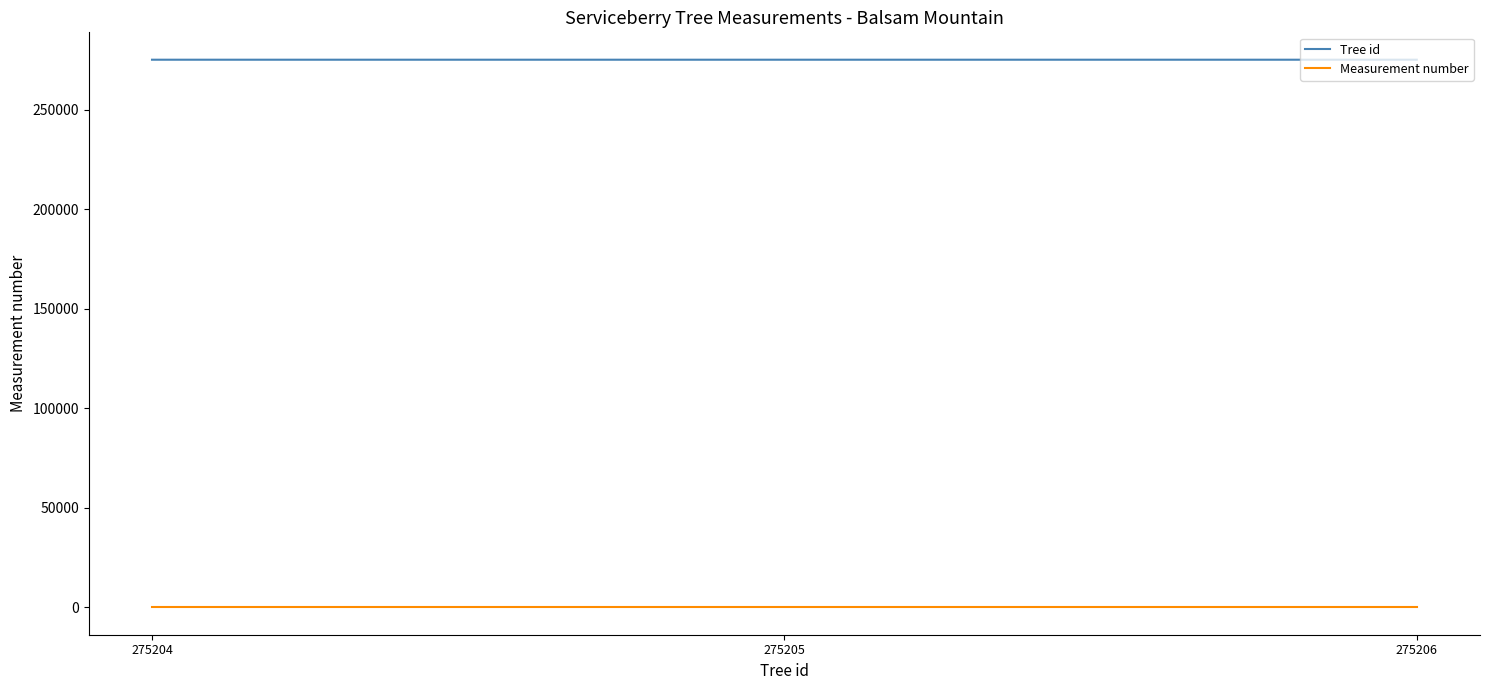

Does the chart have visible grid lines?

No